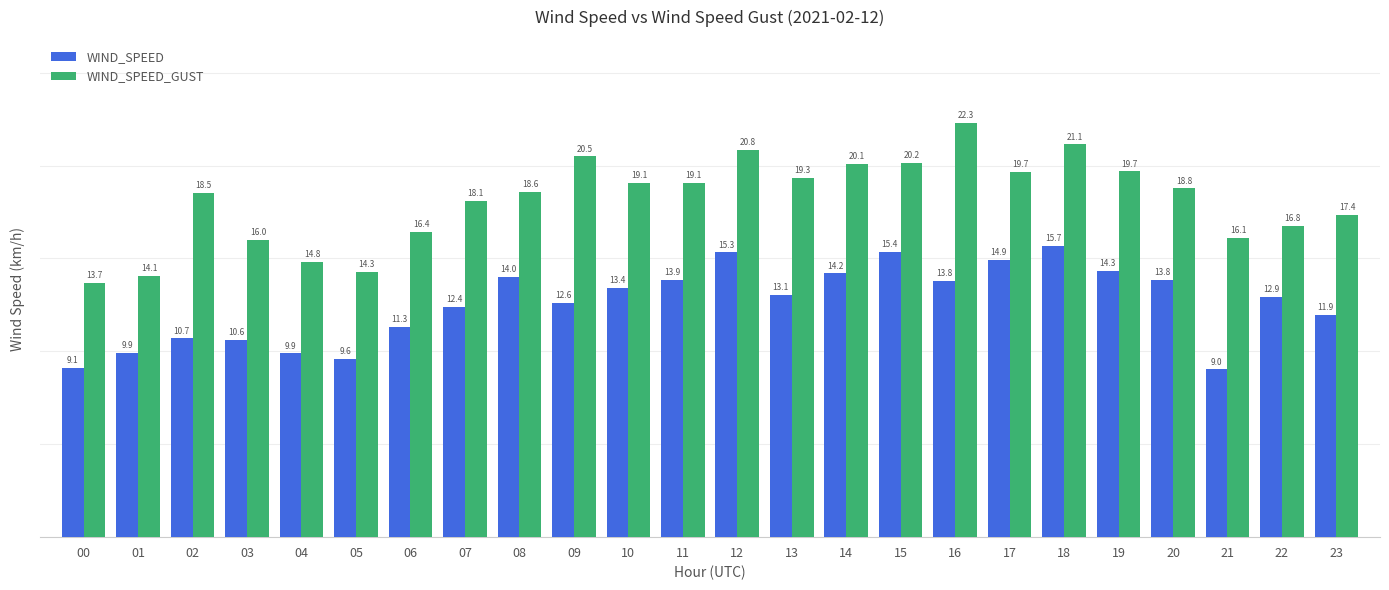

At which label is WIND_SPEED closest to 12?

23